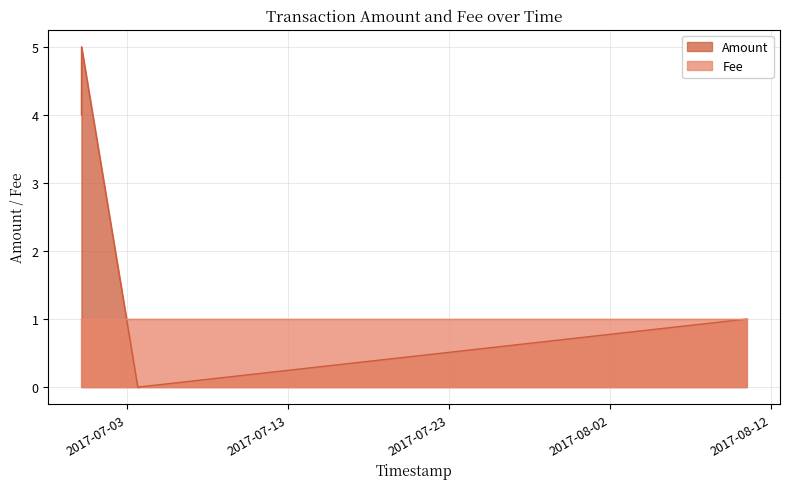

What is the difference between the second highest and second lowest values?

3